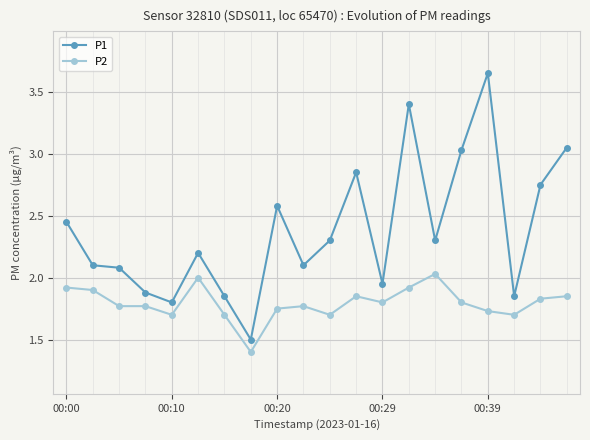

At how many categories does at least one series exceed 3?

4